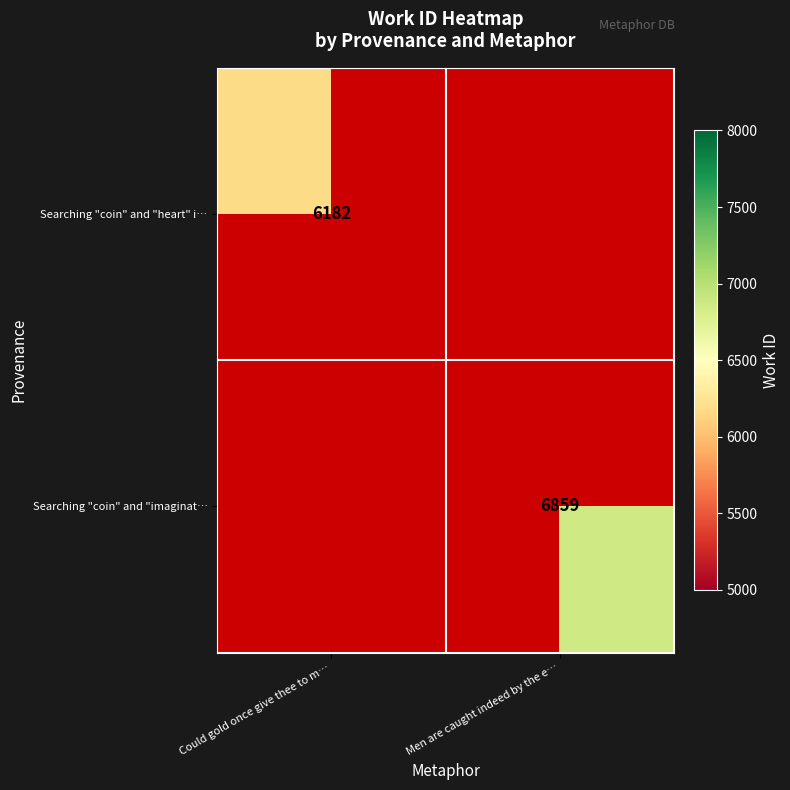

The Searching "coin" and "imaginat… series shows 2101 at Men are caught indeed by the e…. True or false?

False